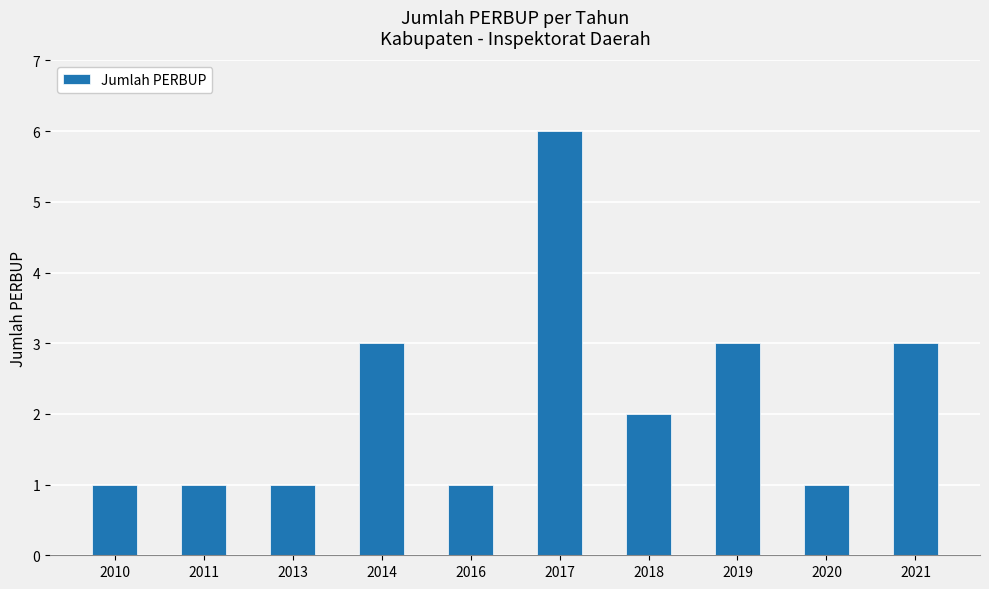

Reading left to right, transcribe all the data shown in this chart.

1	1	1	3	1	6	2	3	1	3